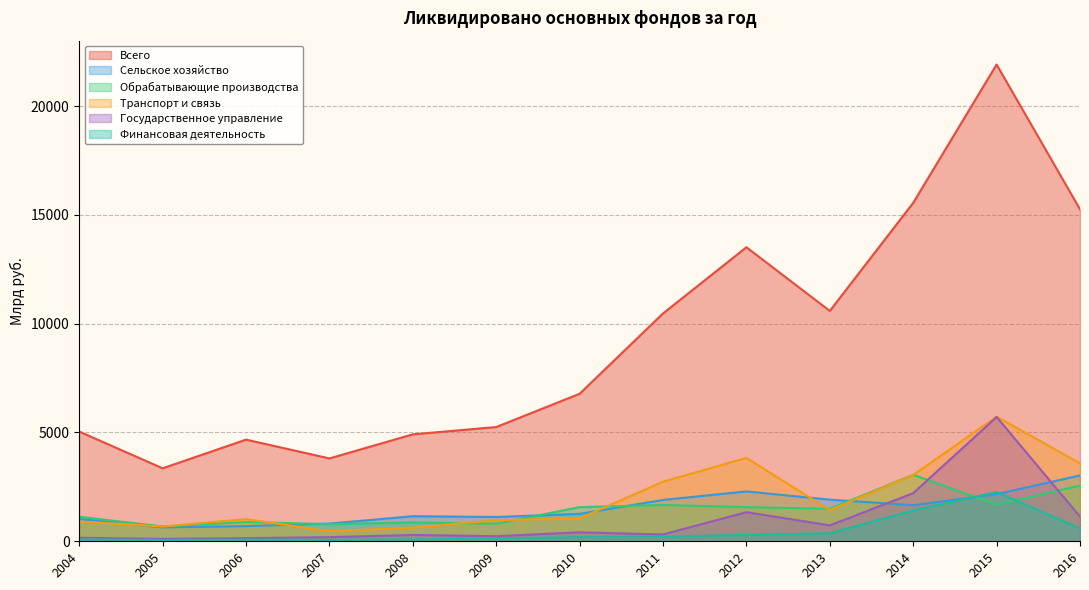

Reading right to left, transcribe all the data shown in this chart.

Всего: 15253	21908	15552	10586	13510	10469	6778	5249	4914	3807	4671	3353	5042
Сельское хозяйство: 3026	2167	1658	1914	2291	1900	1259	1117	1152	814	697	640	1024
Обрабатывающие производства: 2560	1686	3056	1496	1569	1667	1570	808	863	789	882	681	1128
Транспорт и связь: 3581	5728	3049	1433	3833	2739	1050	969	629	464	1019	681	913
Государственное управление: 1133	5712	2212	731	1338	314	413	234	290	190	144	111	161
Финансовая деятельность: 589	2263	1415	369	291	213	192	131	86	70	78	60	86